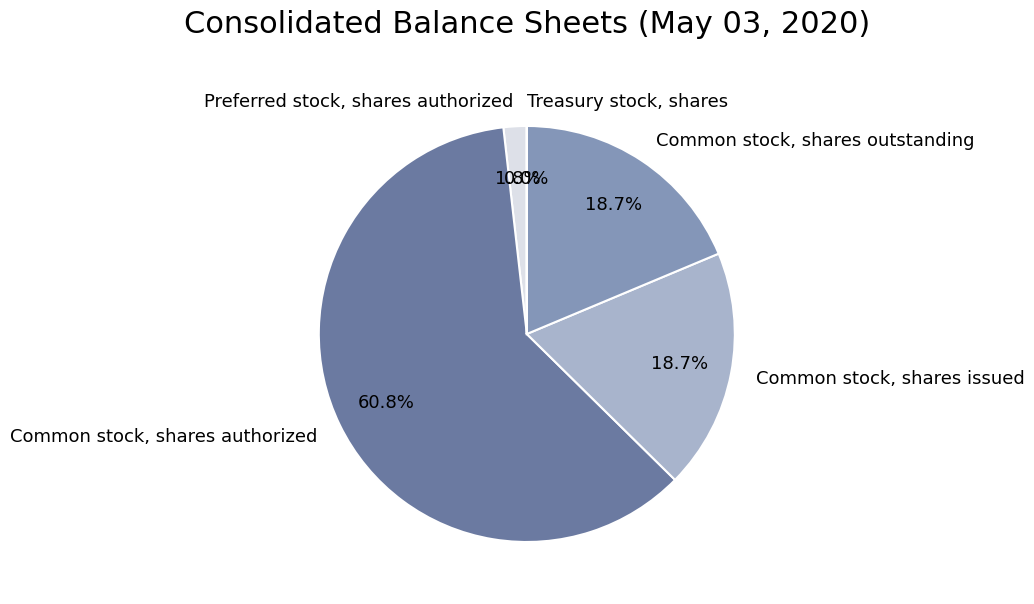

What is the majority slice?

Common stock, shares authorized